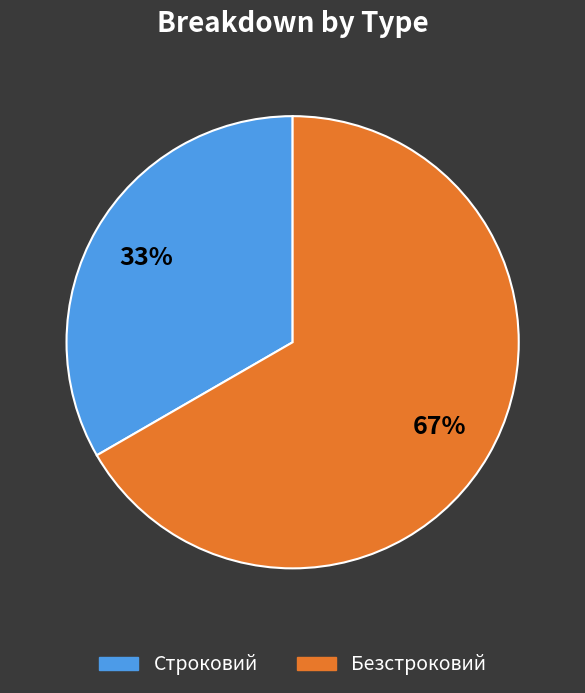

Count the number of slices in the pie.

2